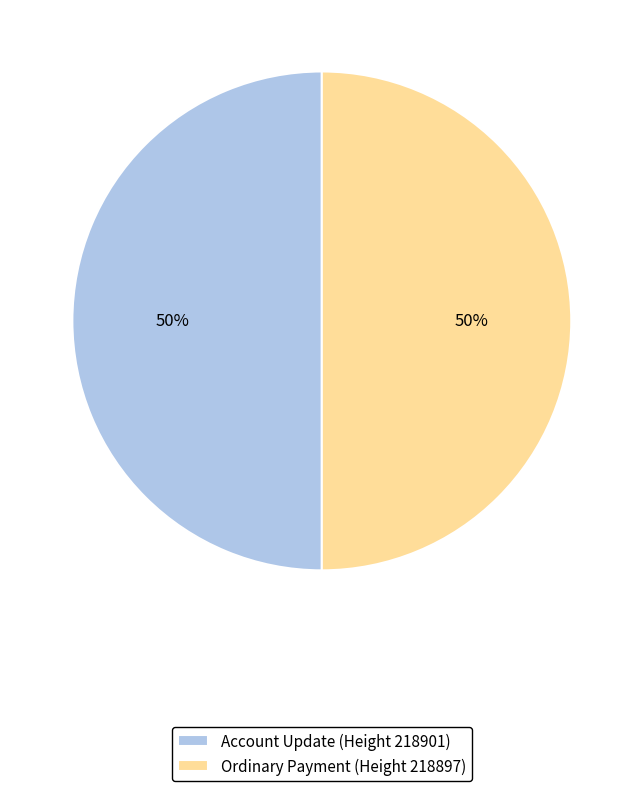

To the nearest percent, what is the average slice percentage?

50%